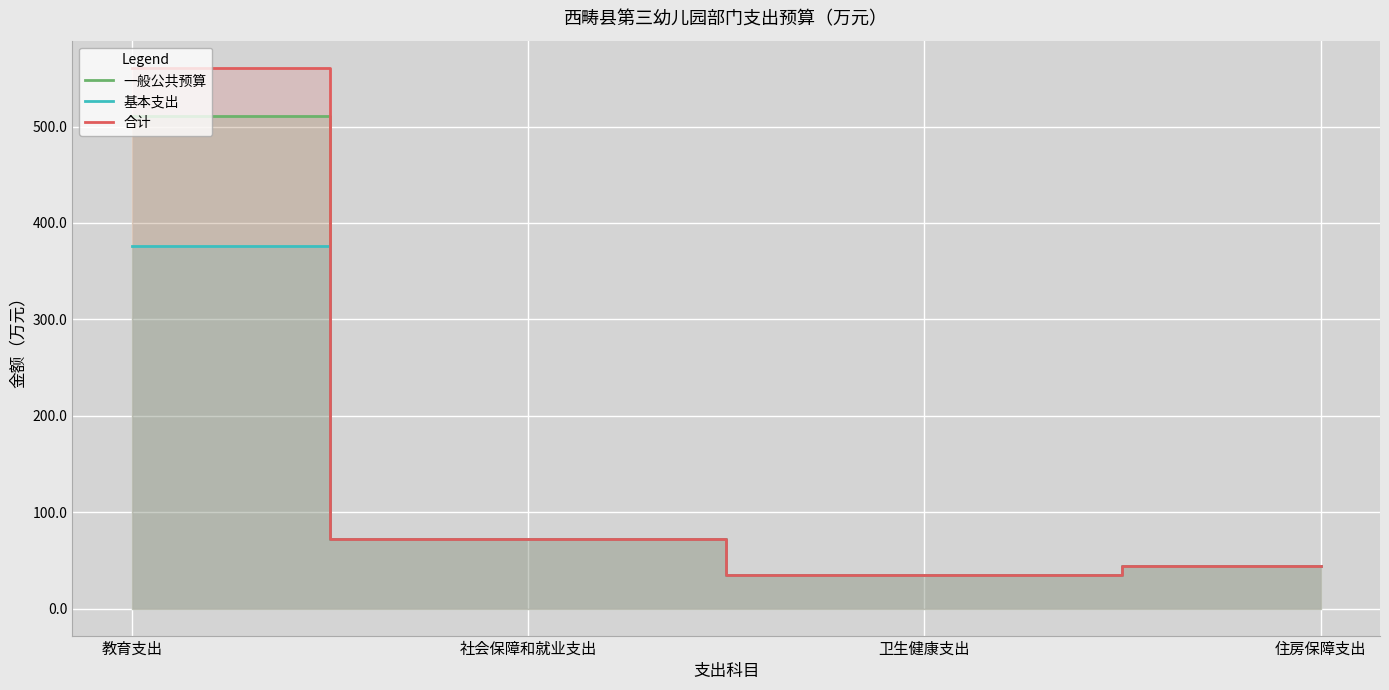

Is the value of 合计 at 教育支出 greater than the value of 基本支出 at 卫生健康支出?

Yes